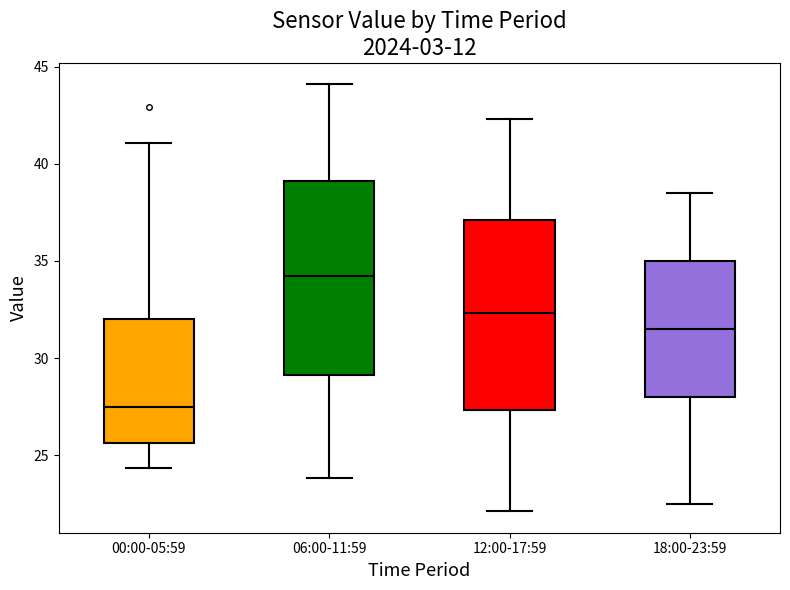

Which box's median line is the highest?

06:00-11:59